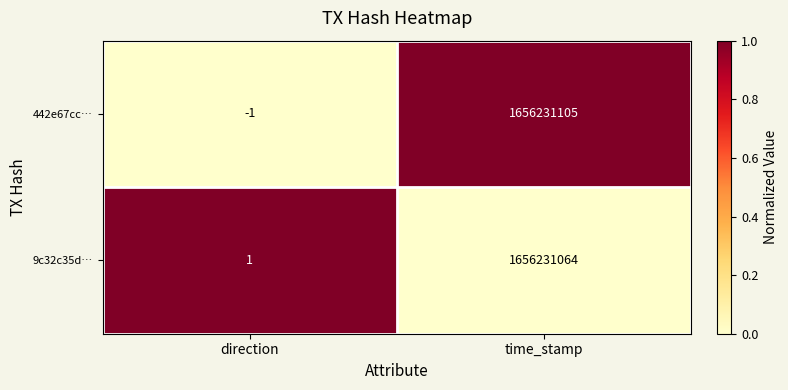

List the series in order of their peak value, highest first.

442e67cc…, 9c32c35d…